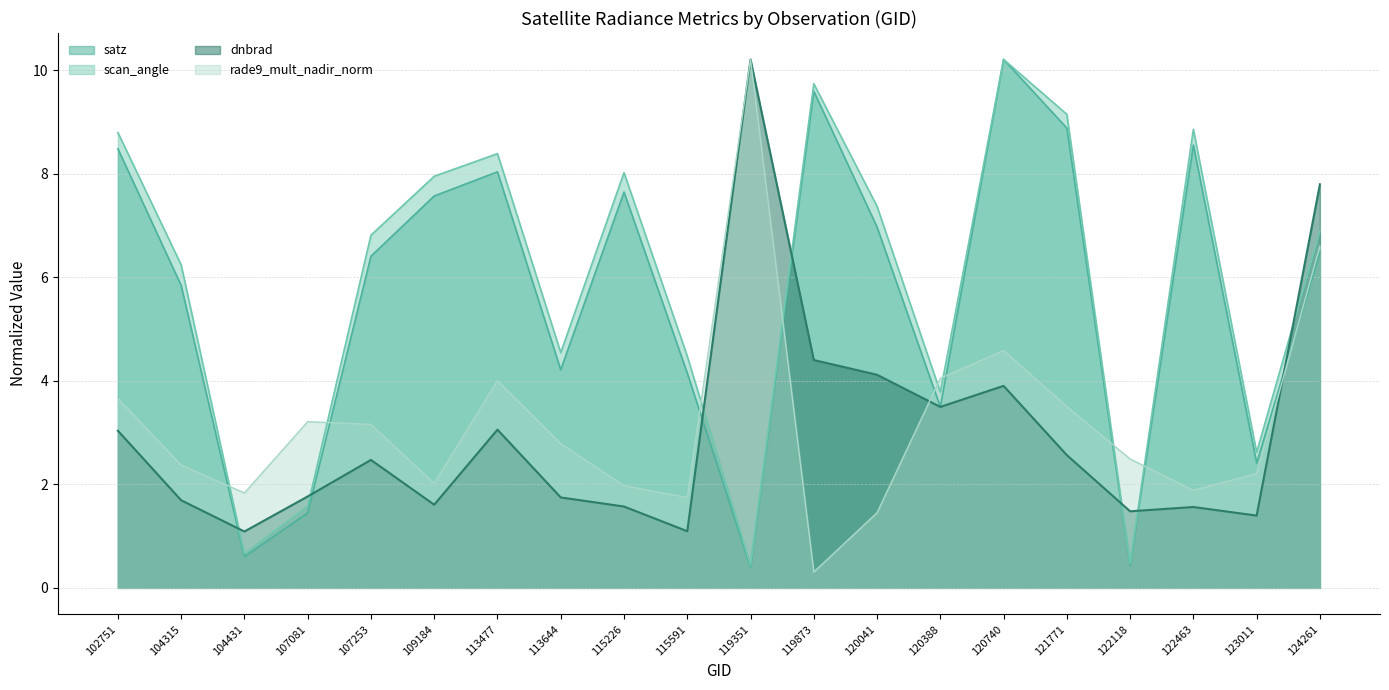

How many categories are shown in the chart?

20